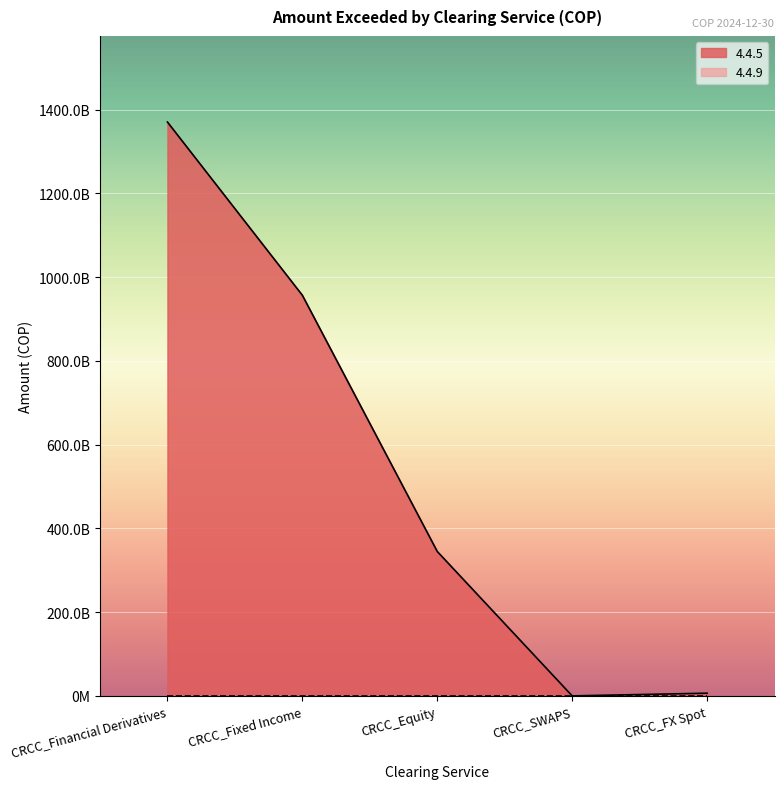

List the labels in order of value, smallest first.

CRCC_SWAPS, CRCC_FX Spot, CRCC_Equity, CRCC_Fixed Income, CRCC_Financial Derivatives